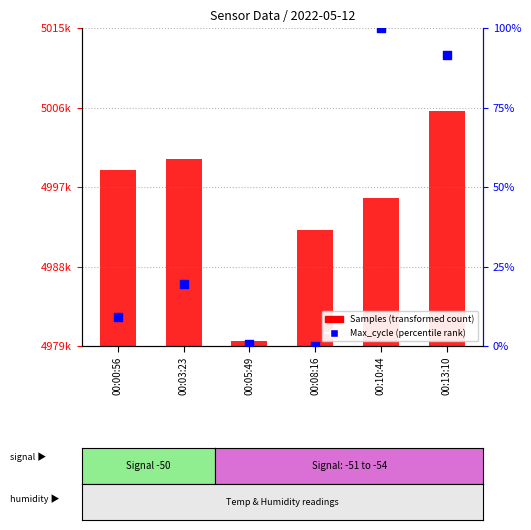

Which series contains the lowest Y value?

Max_cycle (percentile rank within sample)